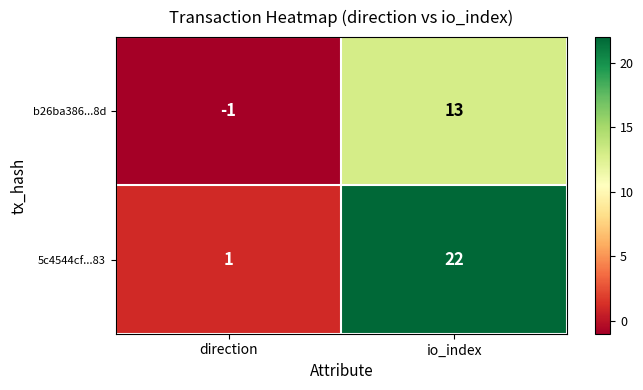

How many positive values does the b26ba386...8d series have?

1